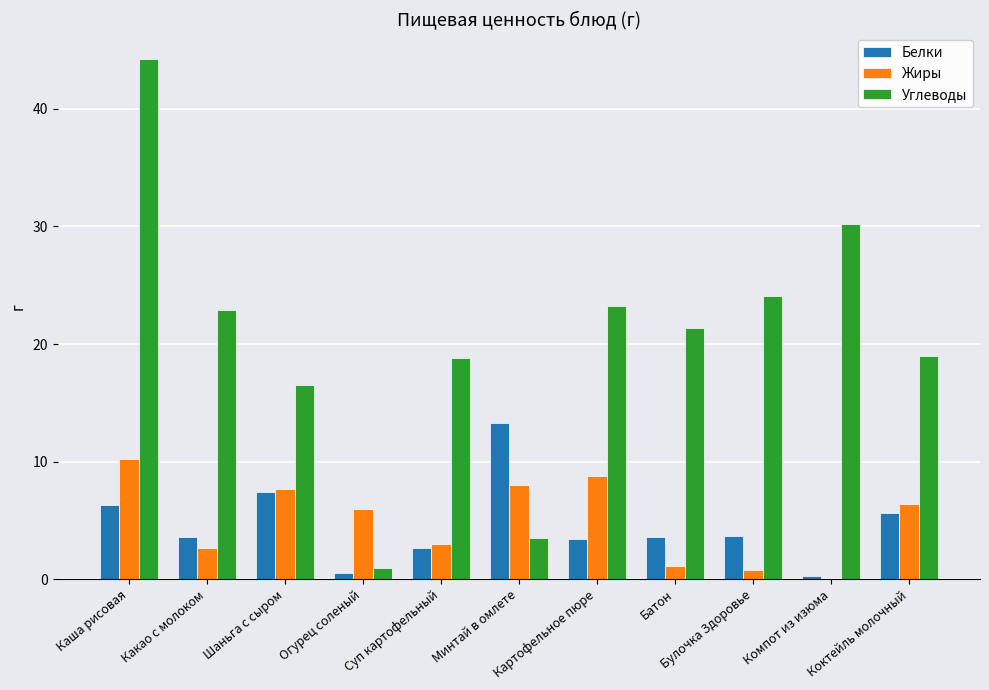

What is the maximum value for Углеводы?

44.2